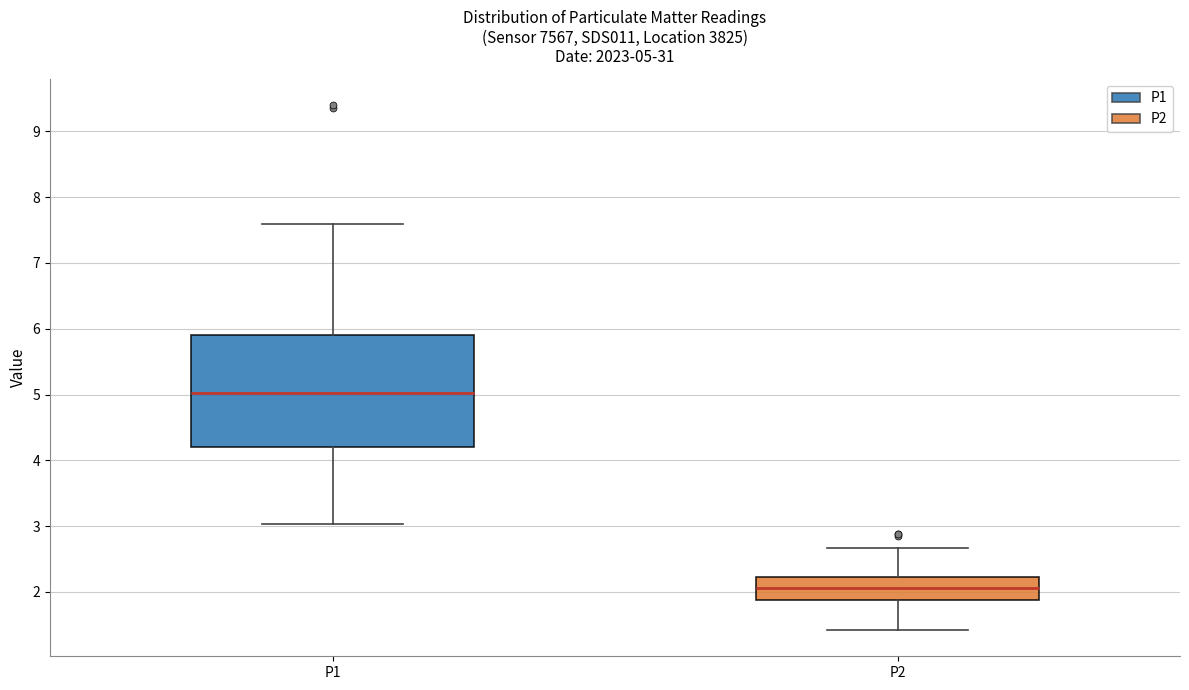

Which box has the lowest median line?

P2